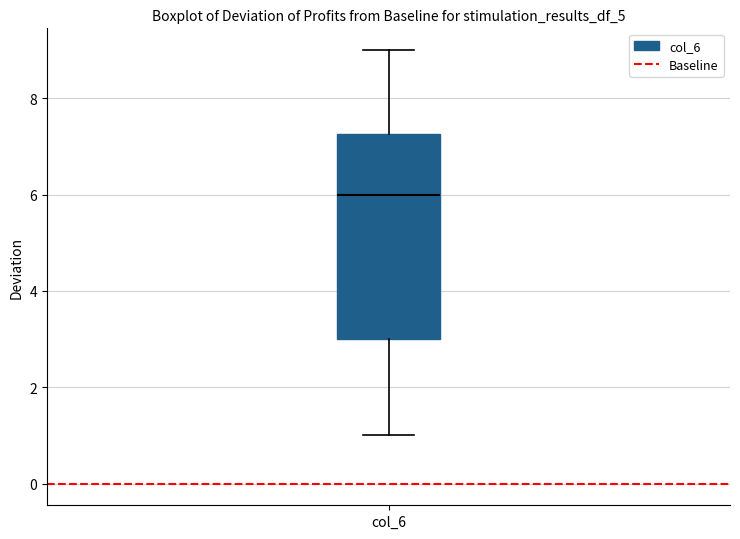

Transcribe this box plot: give where the median line is, the range the box spans, and where the two whiskers end, as read against the y-axis. The values are not printed on the chart, so give them approximately, as read against the axis.

median 6.0, box 3.0 to 7.2, whiskers 1.0 to 9.0